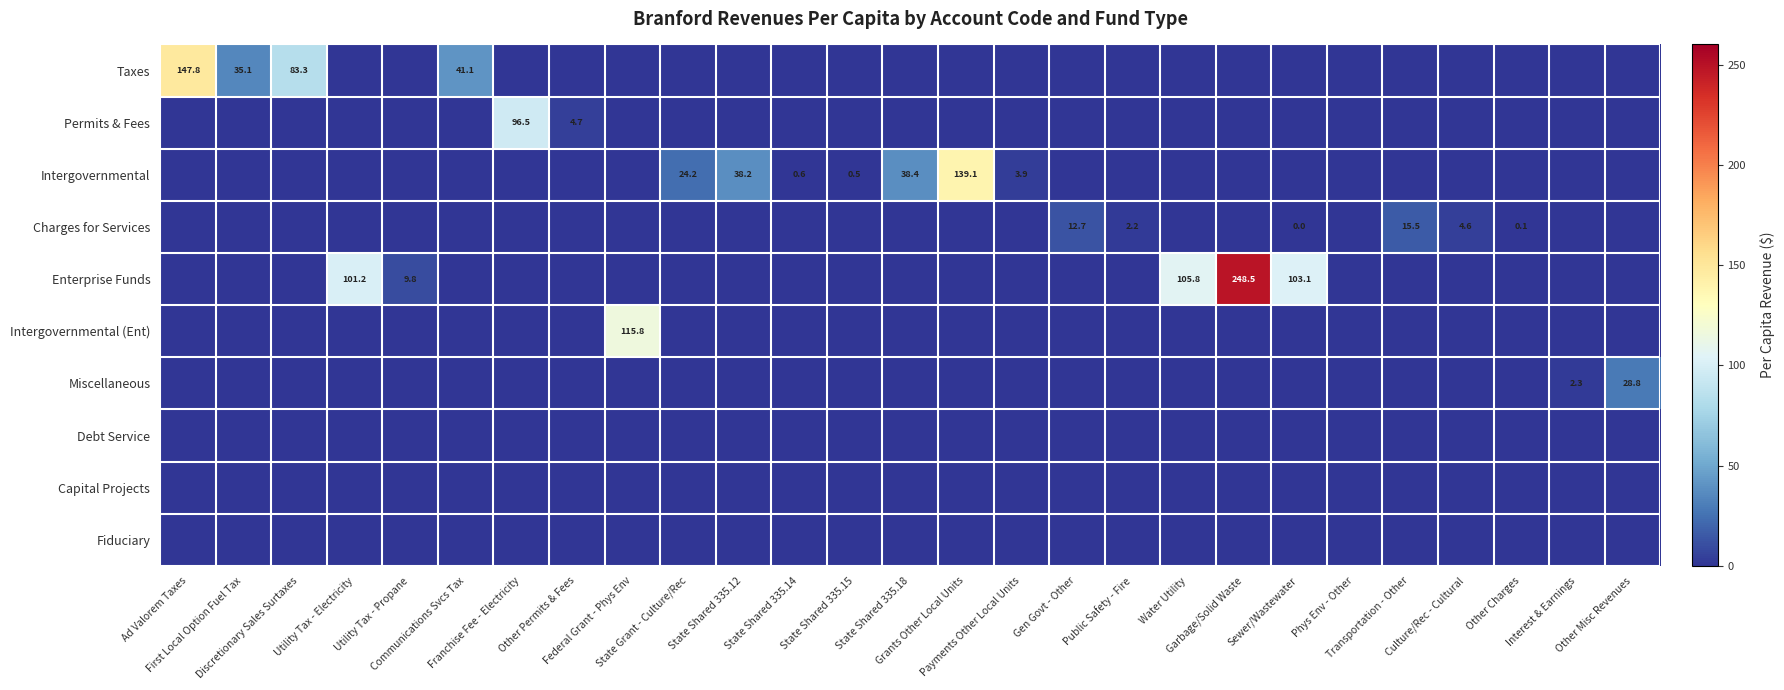

Which series changed the most between State Shared 335.18 and Other Misc Revenues?

Intergovernmental